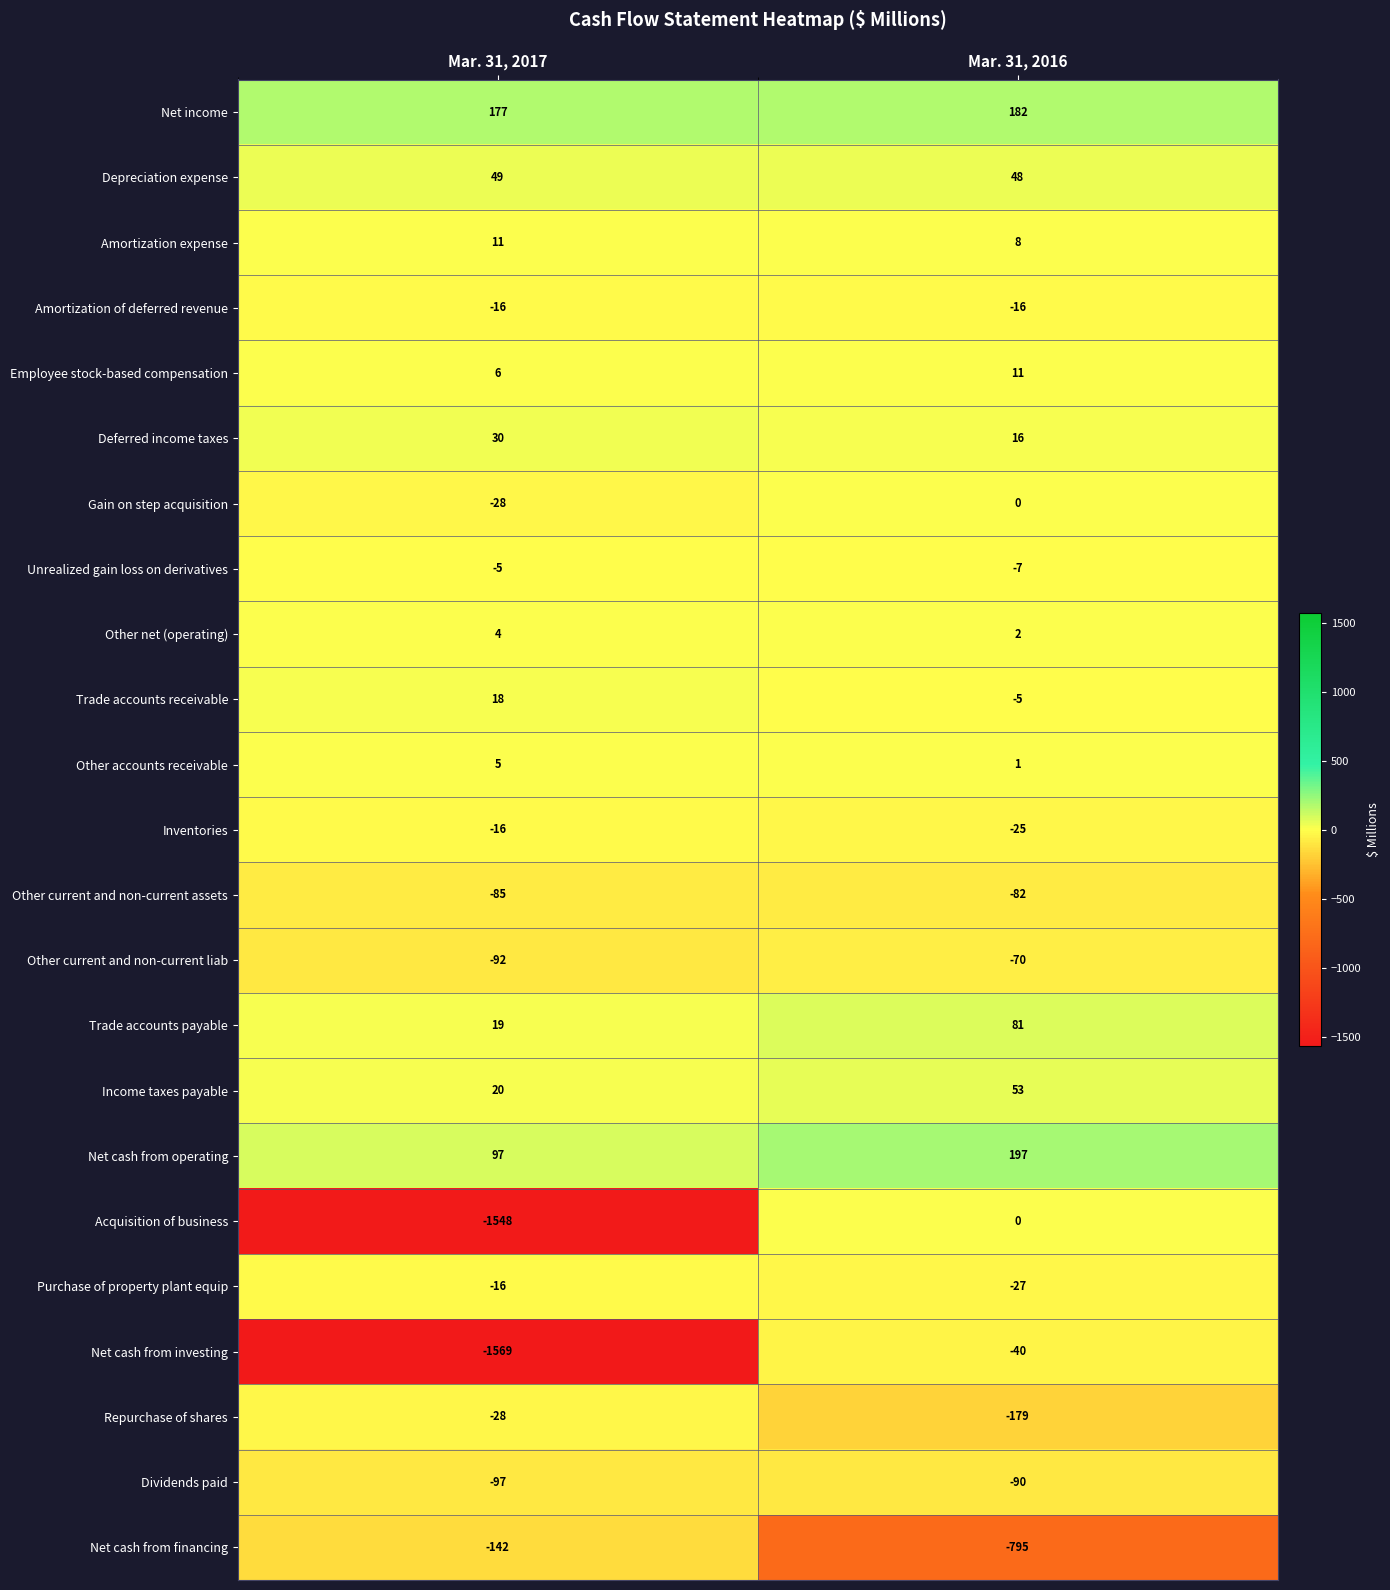

How many series are shown in this chart?

23